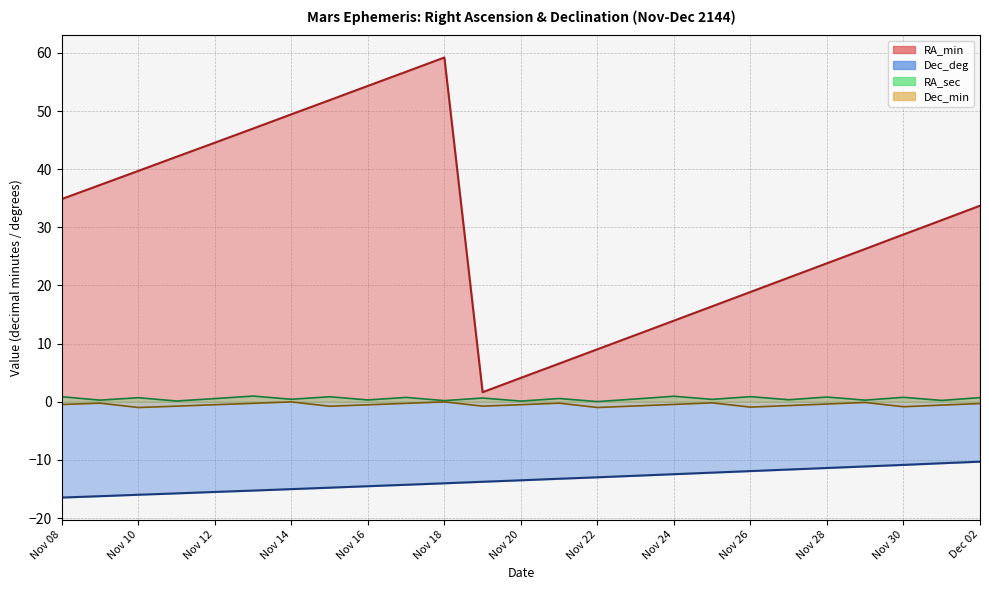

The Dec_deg series shows -3.9 at Nov 10. True or false?

False